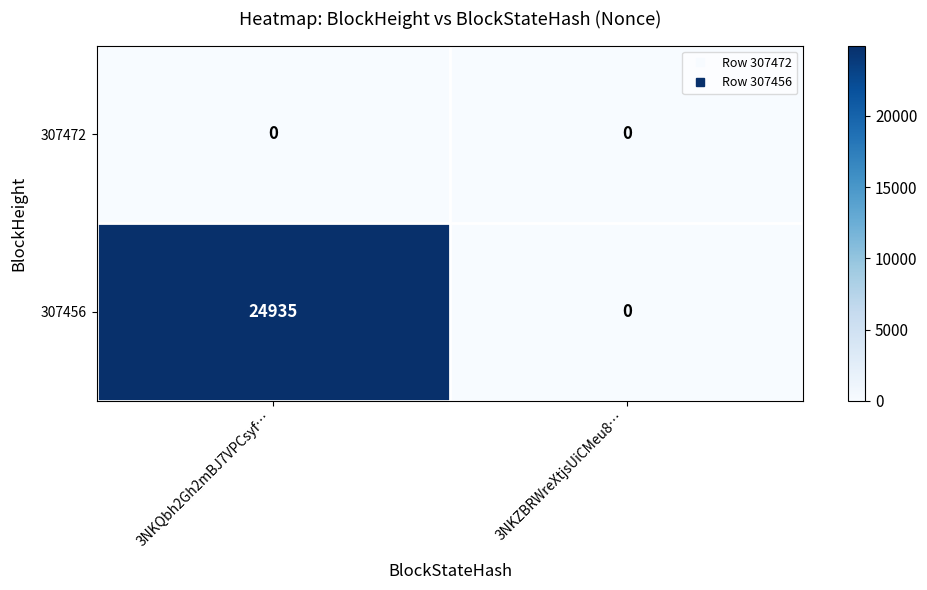

The 307456 series shows 15449 at 3NKQbh2Gh2mBJ7VPCsyf…. True or false?

False